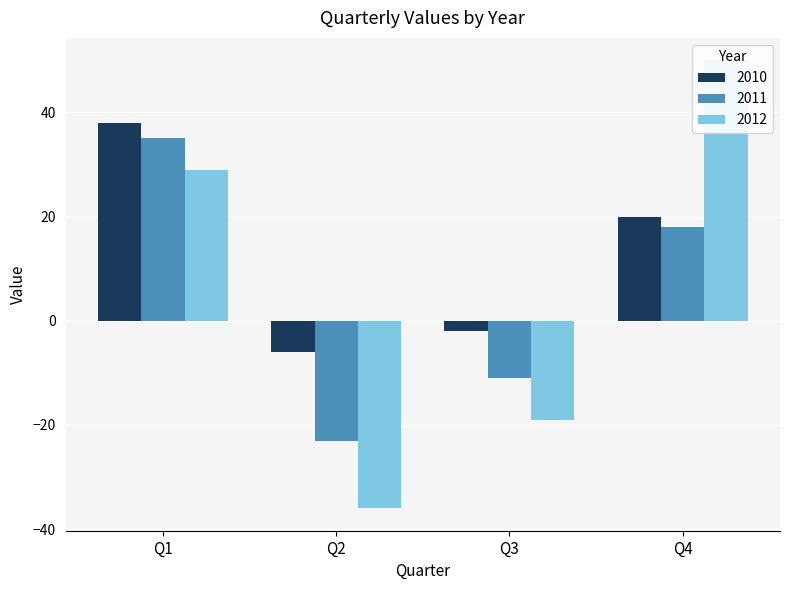

What is the difference between the highest and lowest values at Q1?

9